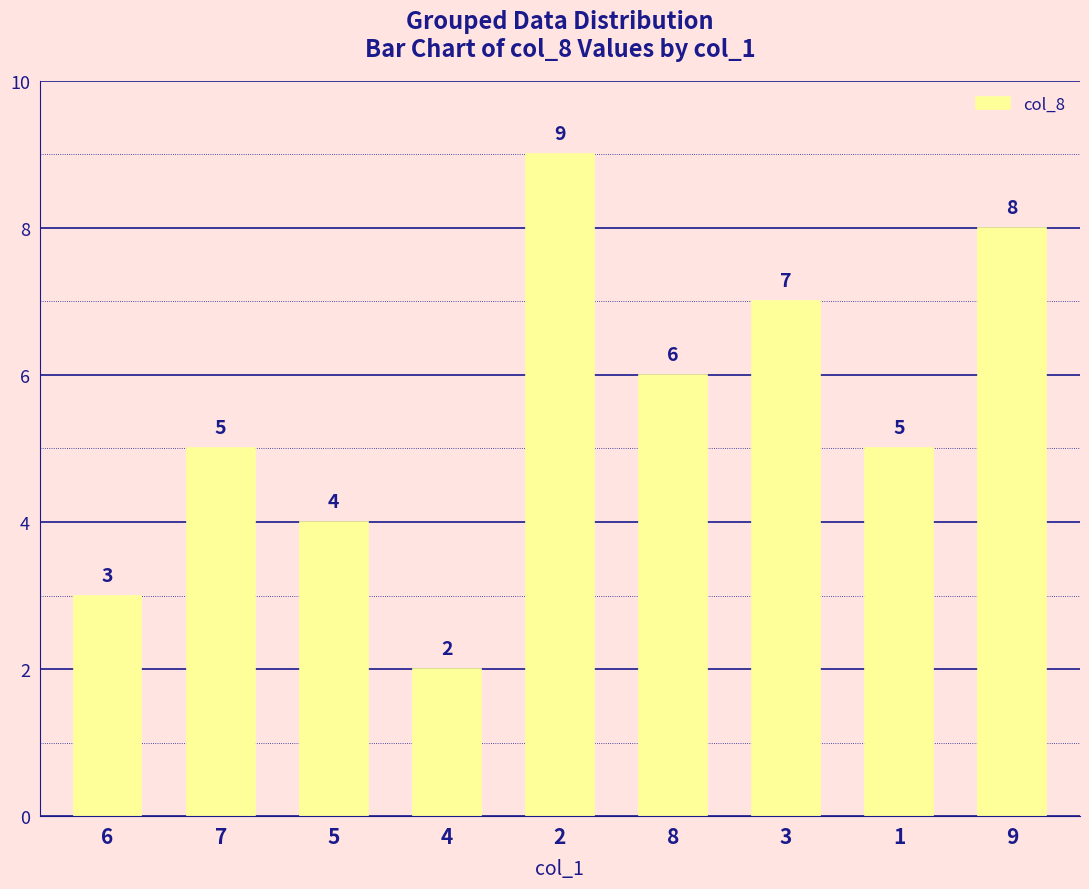

Does the chart contain any negative values?

No